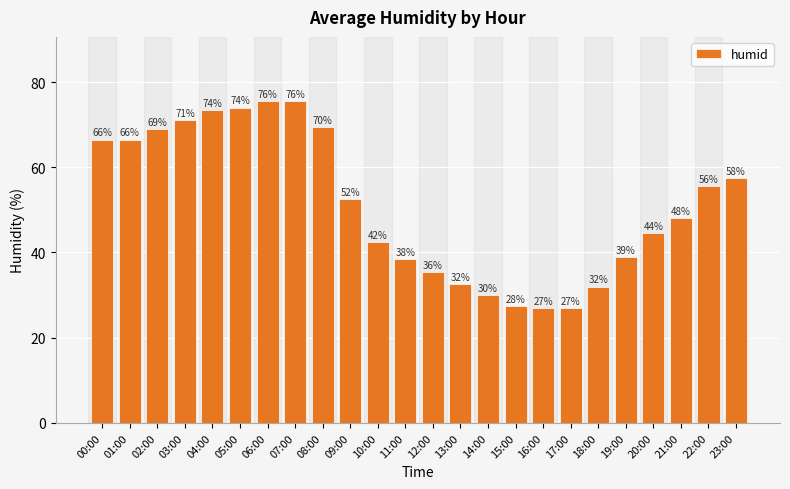

Rank the categories by value from highest to lowest.

06:00, 07:00, 05:00, 04:00, 03:00, 08:00, 02:00, 00:00, 01:00, 23:00, 22:00, 09:00, 21:00, 20:00, 10:00, 19:00, 11:00, 12:00, 13:00, 18:00, 14:00, 15:00, 16:00, 17:00